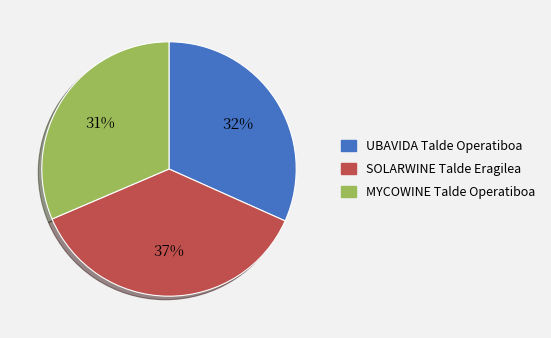

Which slice is the largest?

SOLARWINE